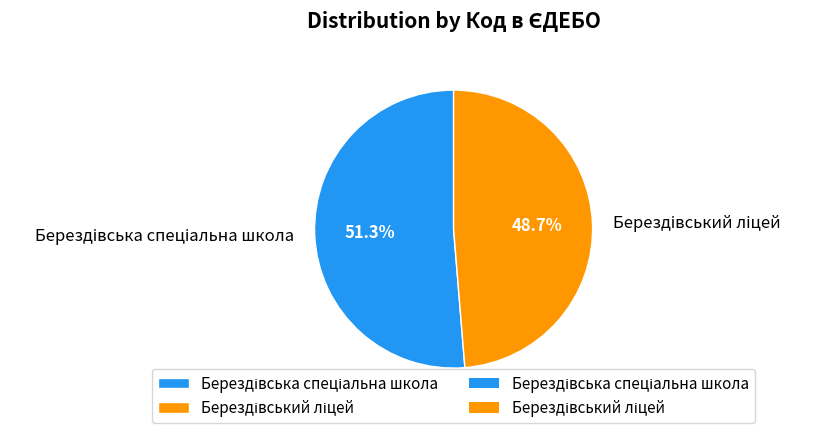

How many slices are in this pie chart?

2